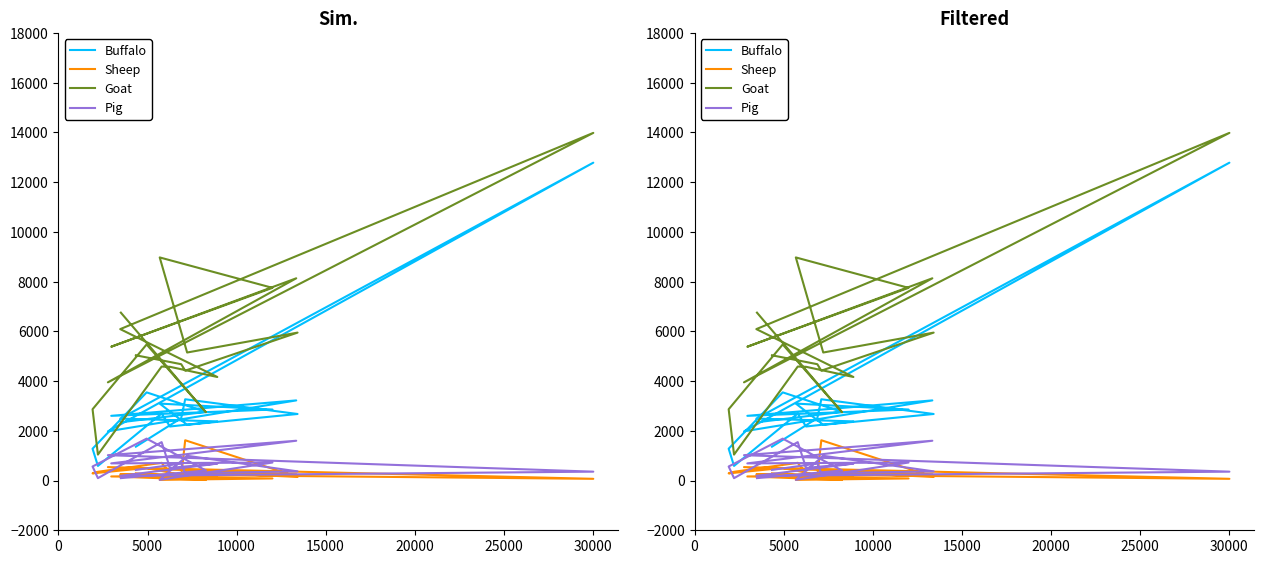

List the series in order of their peak value, lowest first.

Sheep, Pig, Buffalo, Goat